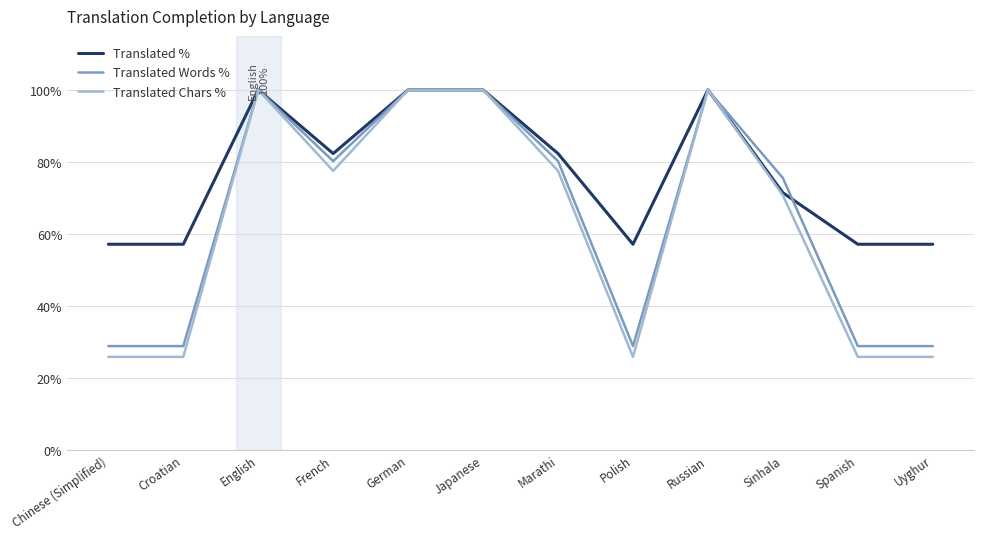

What is the spread (max minus min) of values at French?

4.8